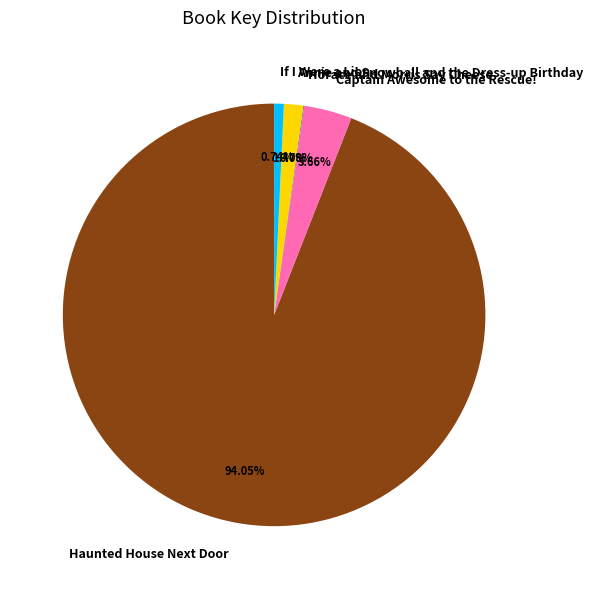

Which category has the biggest portion of the pie?

Haunted House Next Door